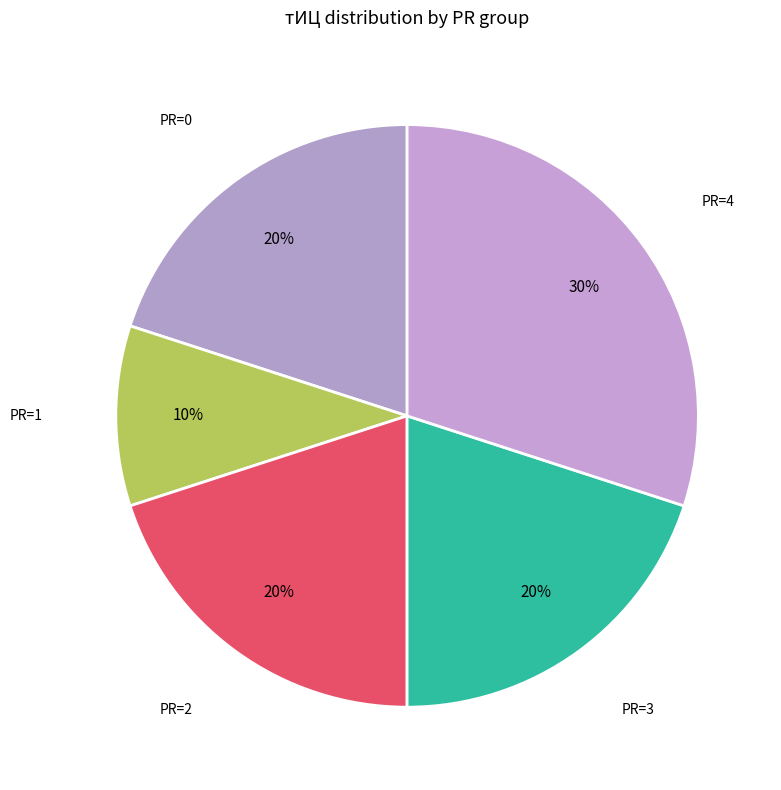

Count the number of slices in the pie.

5